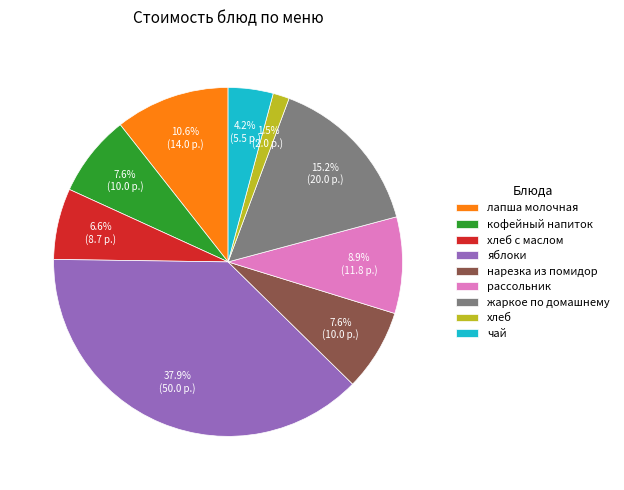

To the nearest percent, what is the difference between the хлеб and лапша молочная slice percentages?

9%